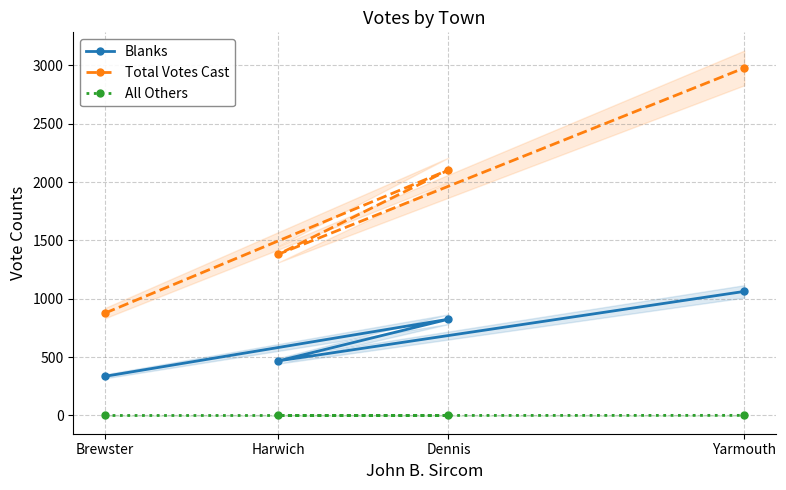

The value of Total Votes Cast at Dennis is 1199. True or false?

False